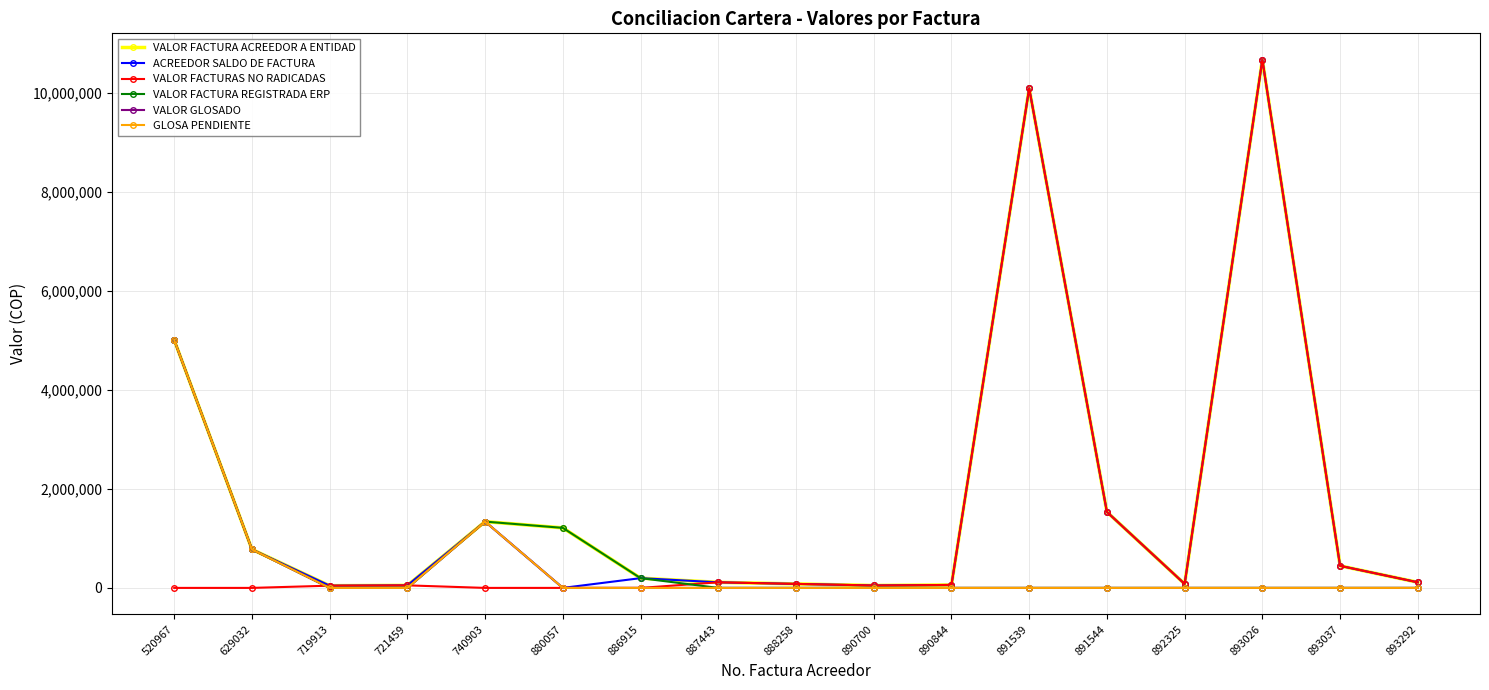

True or false: GLOSA PENDIENTE has more than 2 points higher than both neighbors.

False